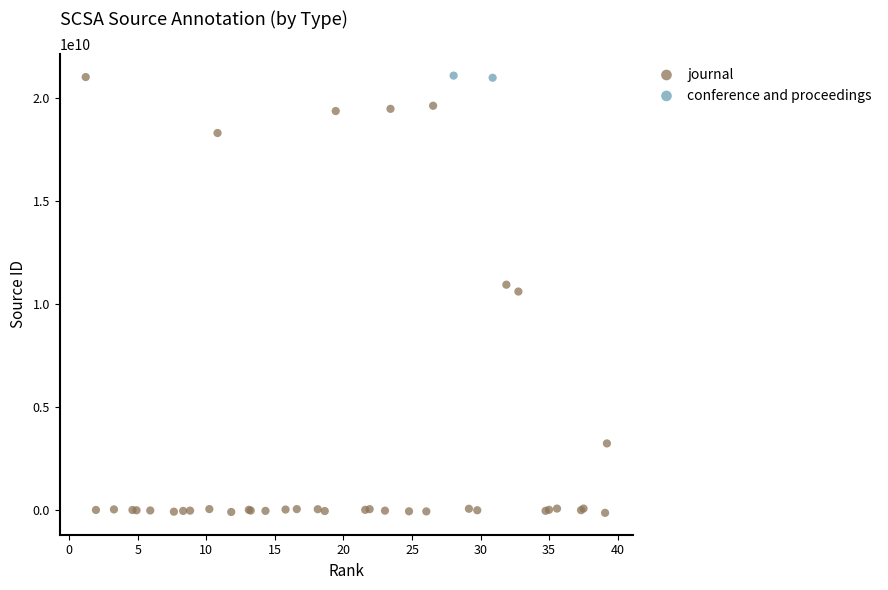

What are all the series names shown in the legend?

journal, conference and proceedings